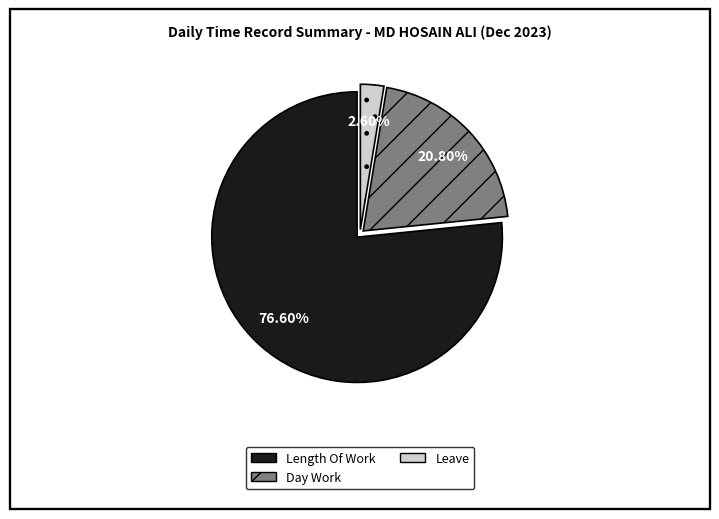

Is there any slice that represents more than half of the pie?

Yes